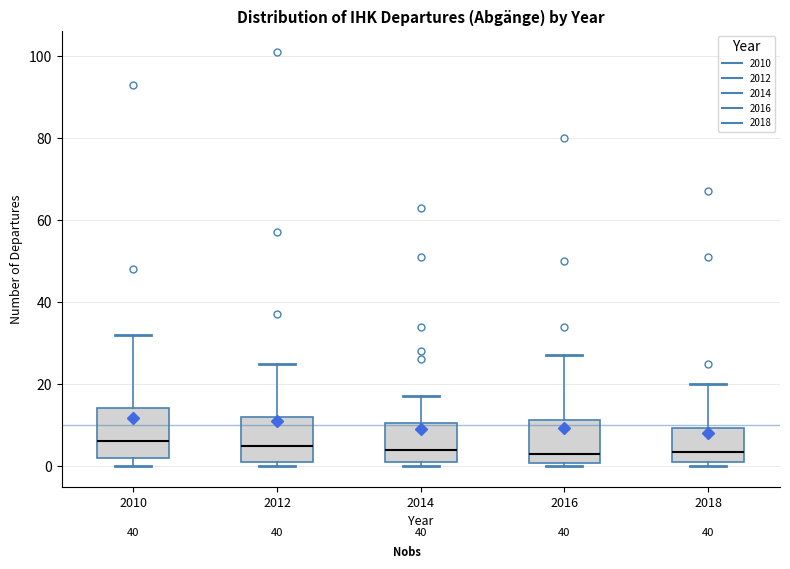

Reading left to right, transcribe this box plot: for each box, give where its median line is, the range the box spans, and where its two whiskers end, as read against the y-axis. The values are not printed on the chart, so give them approximately, as read against the axis.

2010: median 6, box 2 to 14, whiskers 0 to 32
2012: median 6, box 2 to 12, whiskers 0 to 26
2014: median 4, box 2 to 10, whiskers 0 to 18
2016: median 4, box 0 to 12, whiskers 0 (just below the box's lower edge) to 28
2018: median 4, box 2 to 10, whiskers 0 to 20